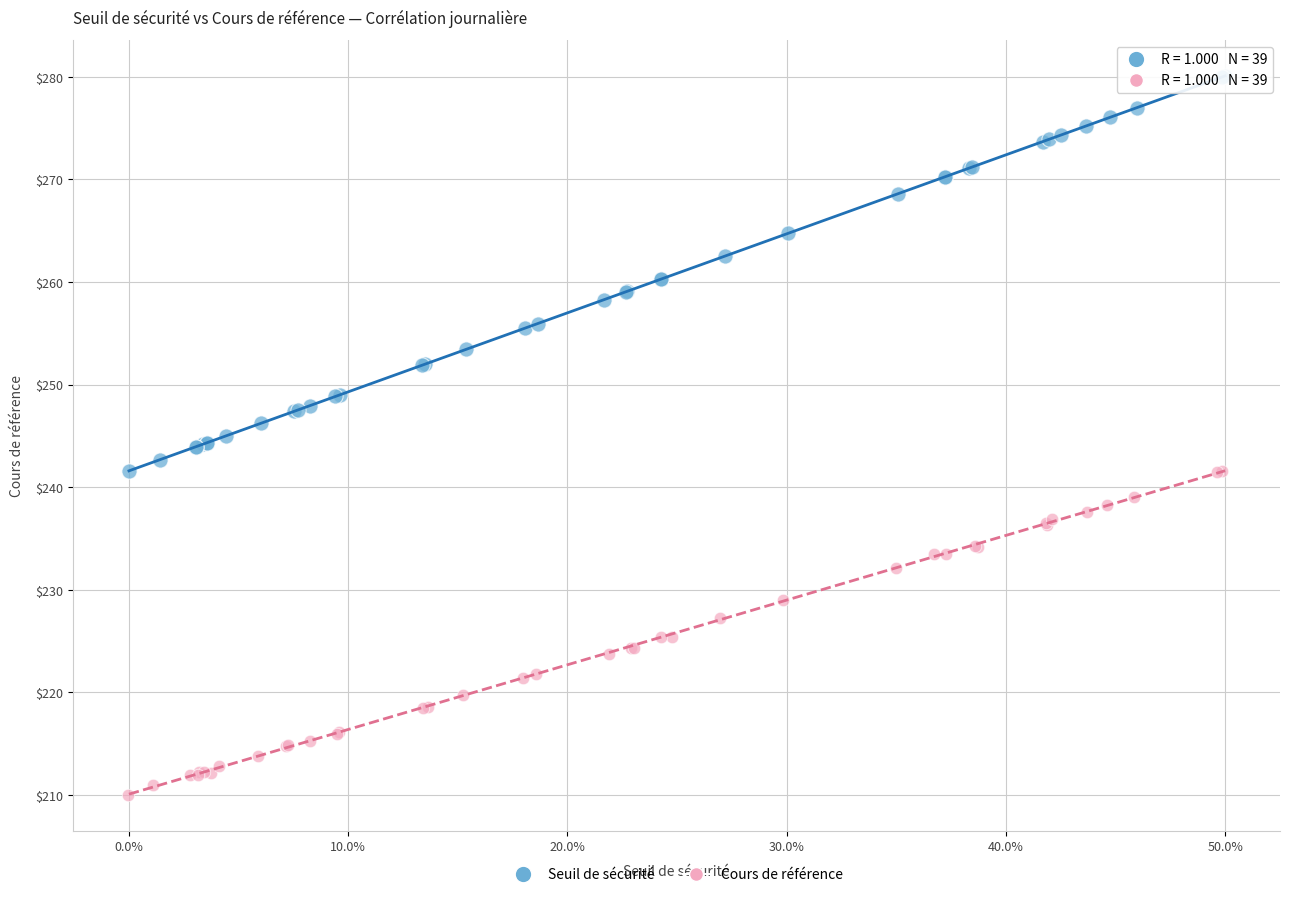

Which series reaches the minimum Y coordinate?

Cours de référence